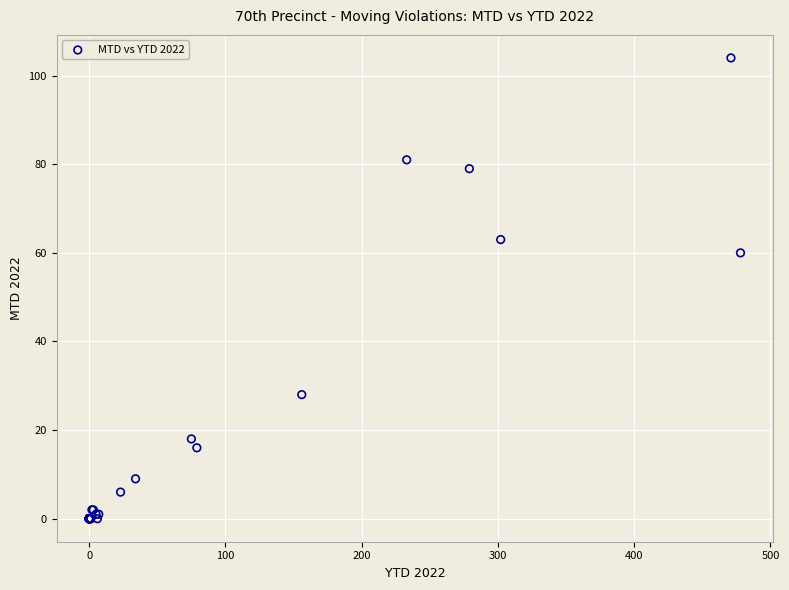

What Y value in the scatter plot is closest to 52?

60